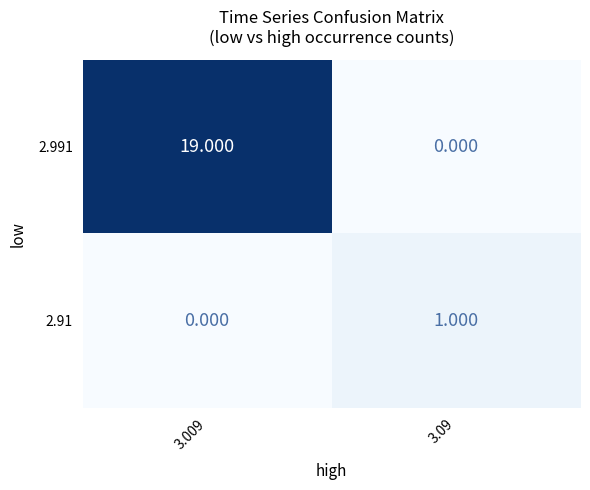

Which series has the widest spread of values?

2.991